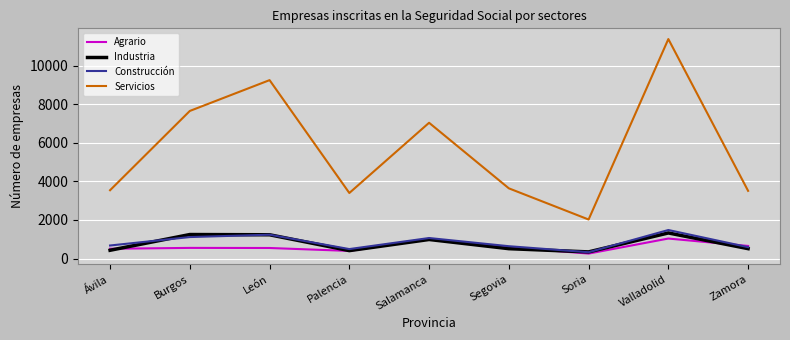

Which series has the largest range (max minus min)?

Servicios